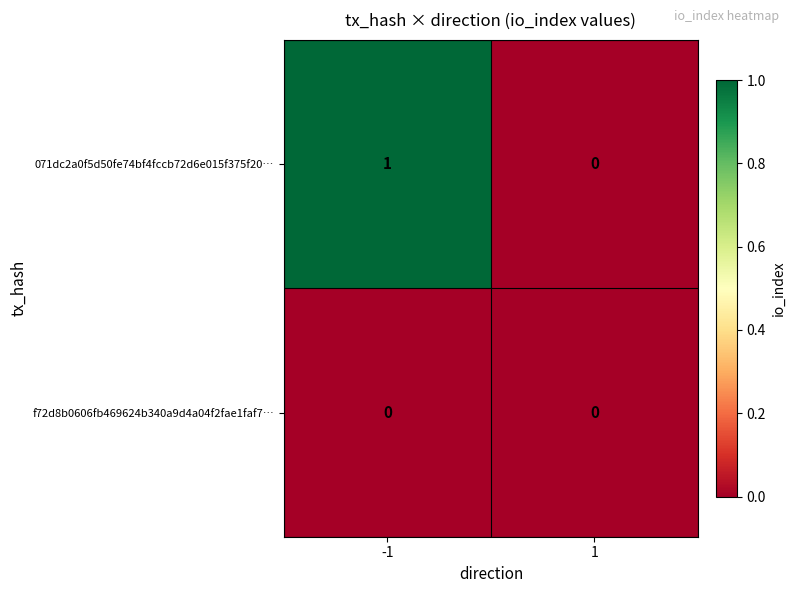

The value of f72d8b0606fb469624b340a9d4a04f2fae1faf7… at 1 is 0. True or false?

True